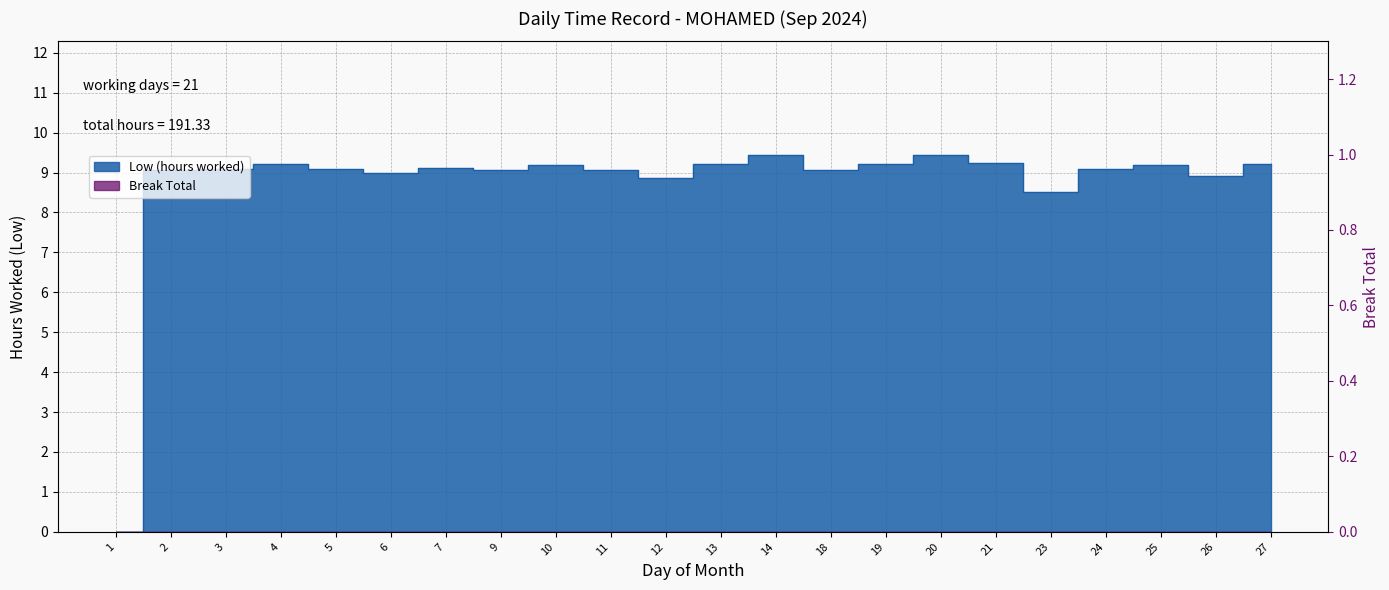

What value does the data have at 14?

9.4